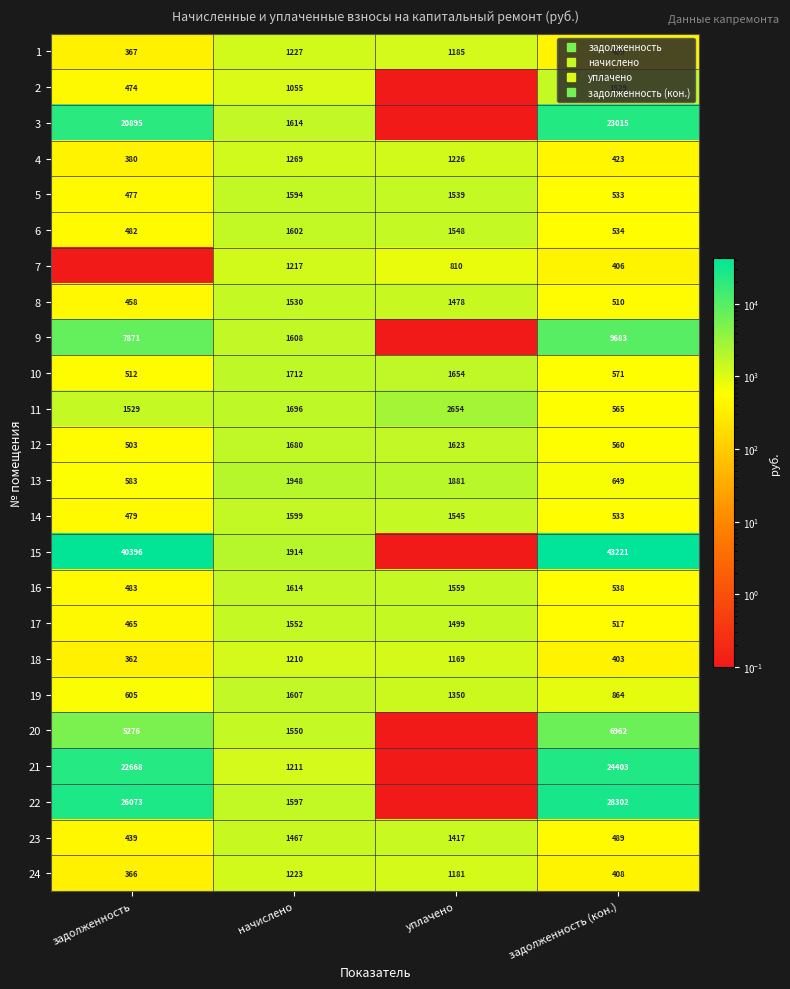

The value of 12 at задолженность (кон.) is 560.0. True or false?

True